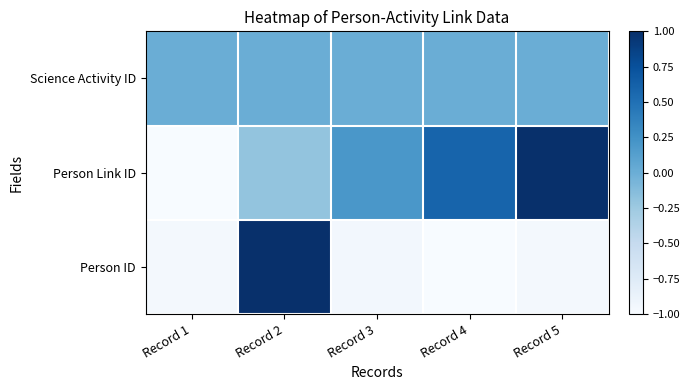

Reading right to left, what are all the values shown in this chart?

Science Activity ID: Record 5=0.0	Record 4=0.0	Record 3=0.0	Record 2=0.0	Record 1=0.0
Person Link ID: Record 5=1.0	Record 4=0.6	Record 3=0.2	Record 2=-0.2	Record 1=-1.0
Person ID: Record 5=-1.0	Record 4=-1.0	Record 3=-1.0	Record 2=1.0	Record 1=-1.0